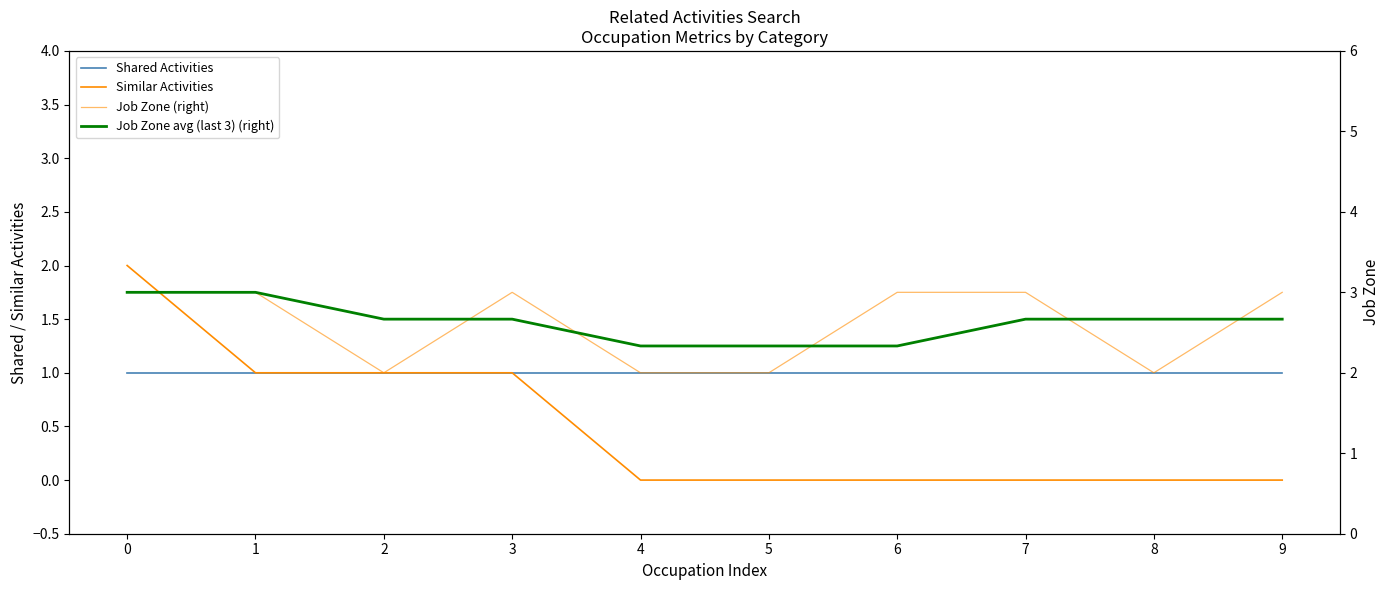

What is the maximum value shown in the chart?

3.0